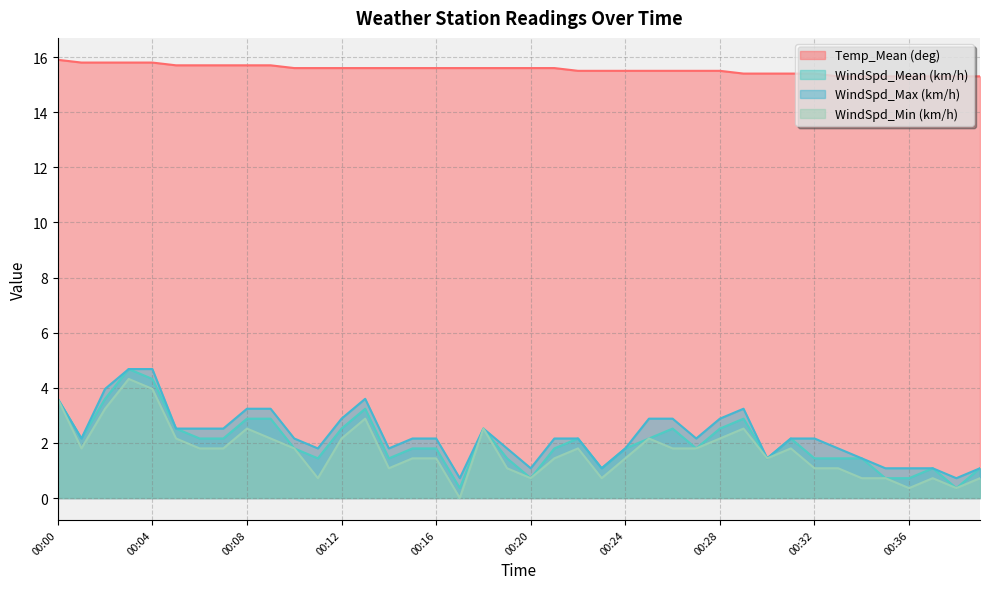

How many interior local valleys does the WindSpd_Max (km/h) series have?

9